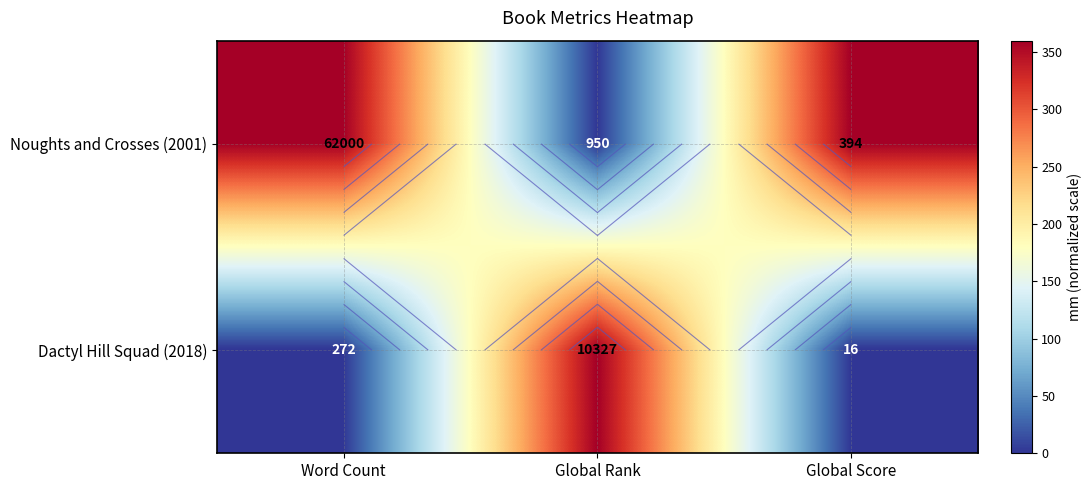

Rank the series at Global Score from highest to lowest value.

Noughts and Crosses (2001), Dactyl Hill Squad (2018)